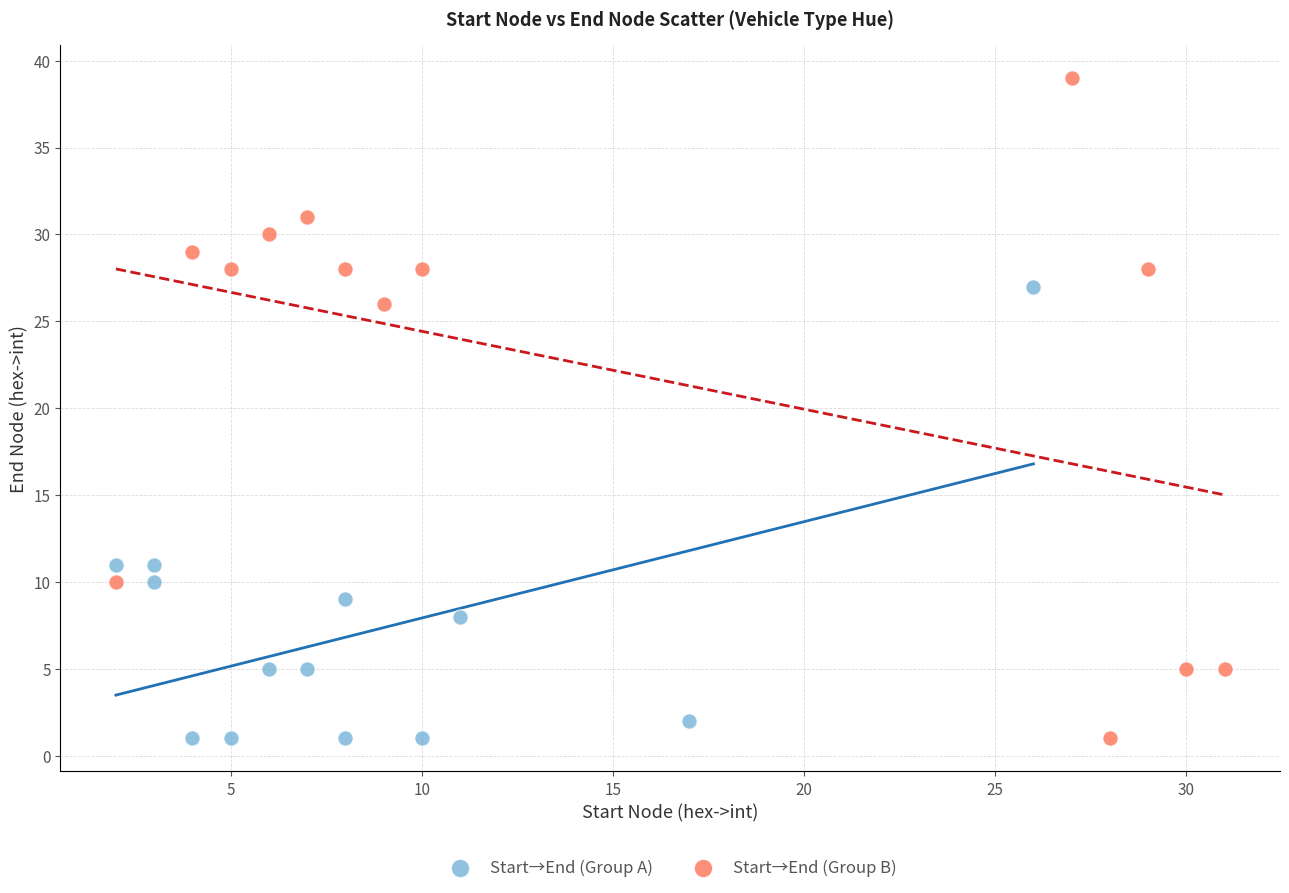

Which series reaches the maximum Y coordinate?

Start→End (Group B)